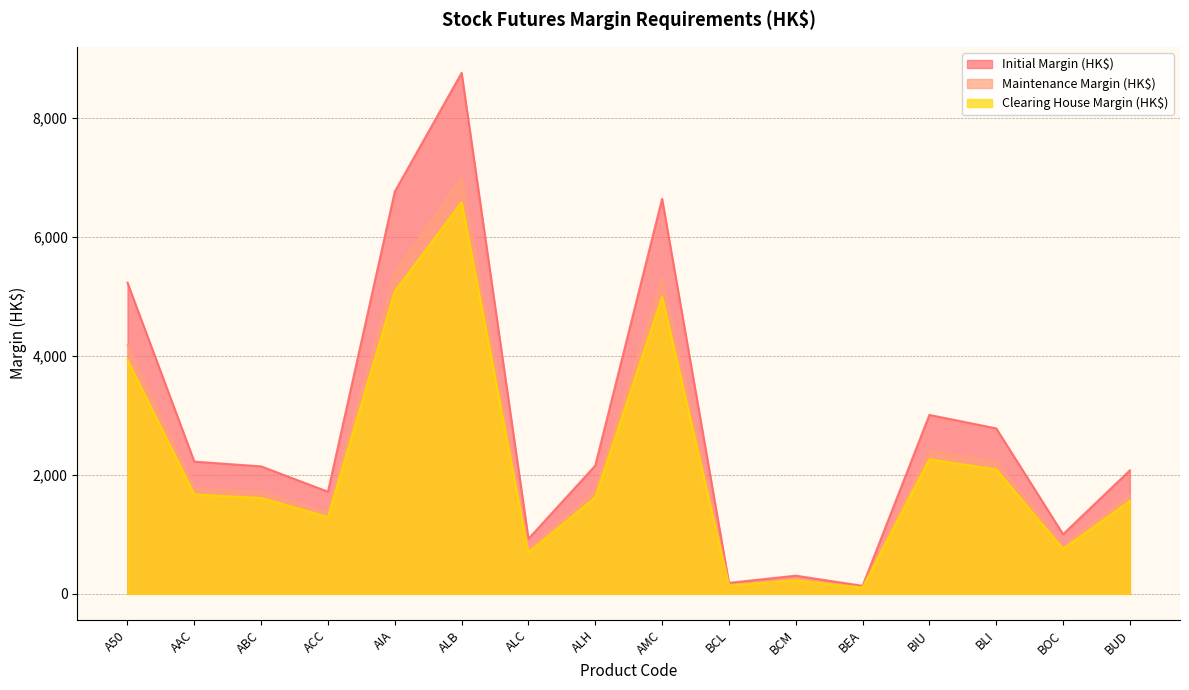

What is the difference between the highest and lowest values at ABC?

531